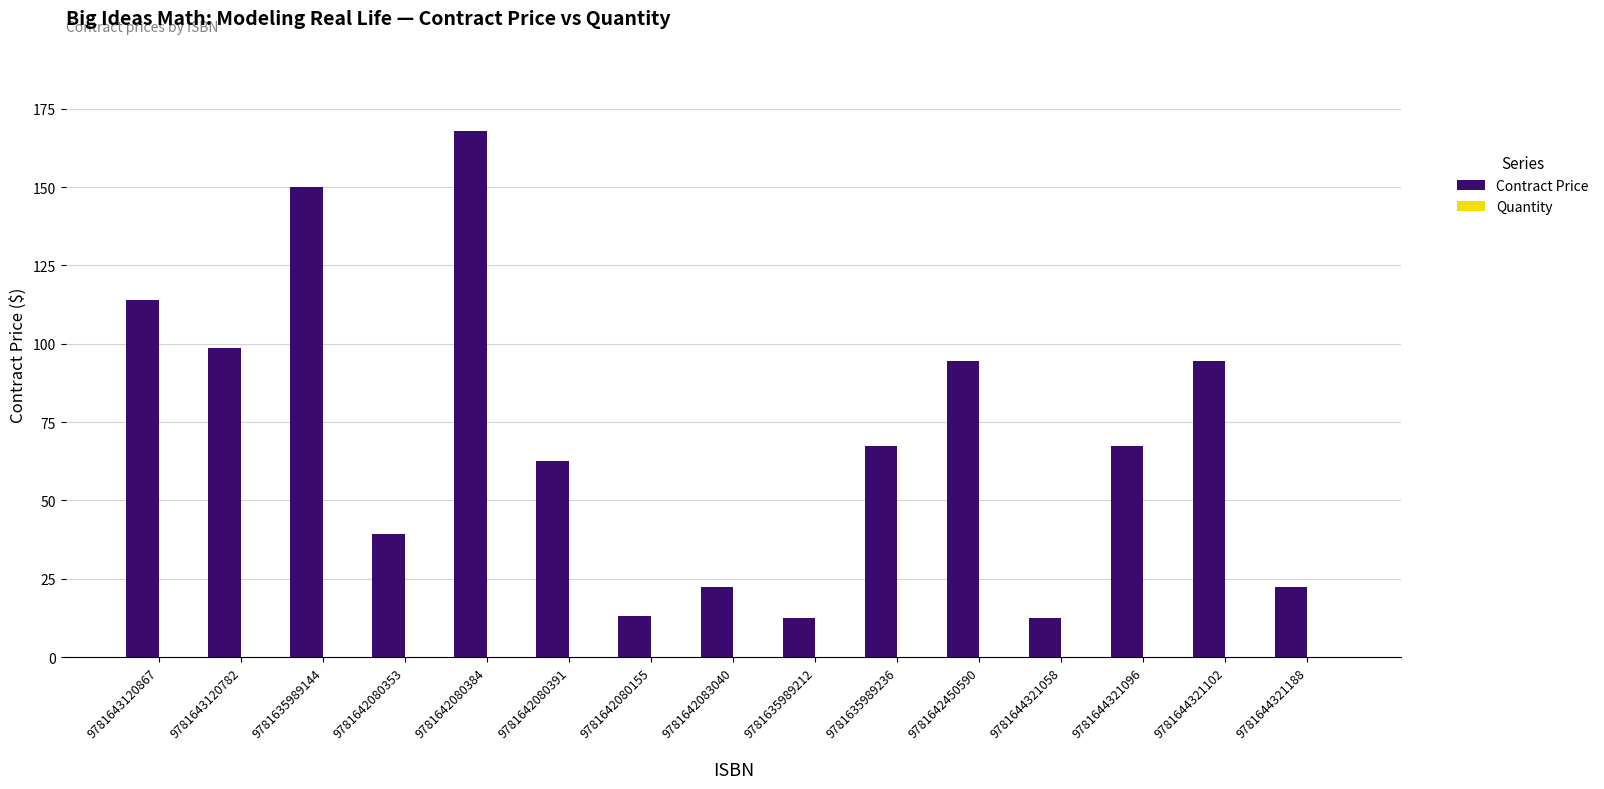

What is the sum of the values at 9781644321058 and 9781635989236?

80.0